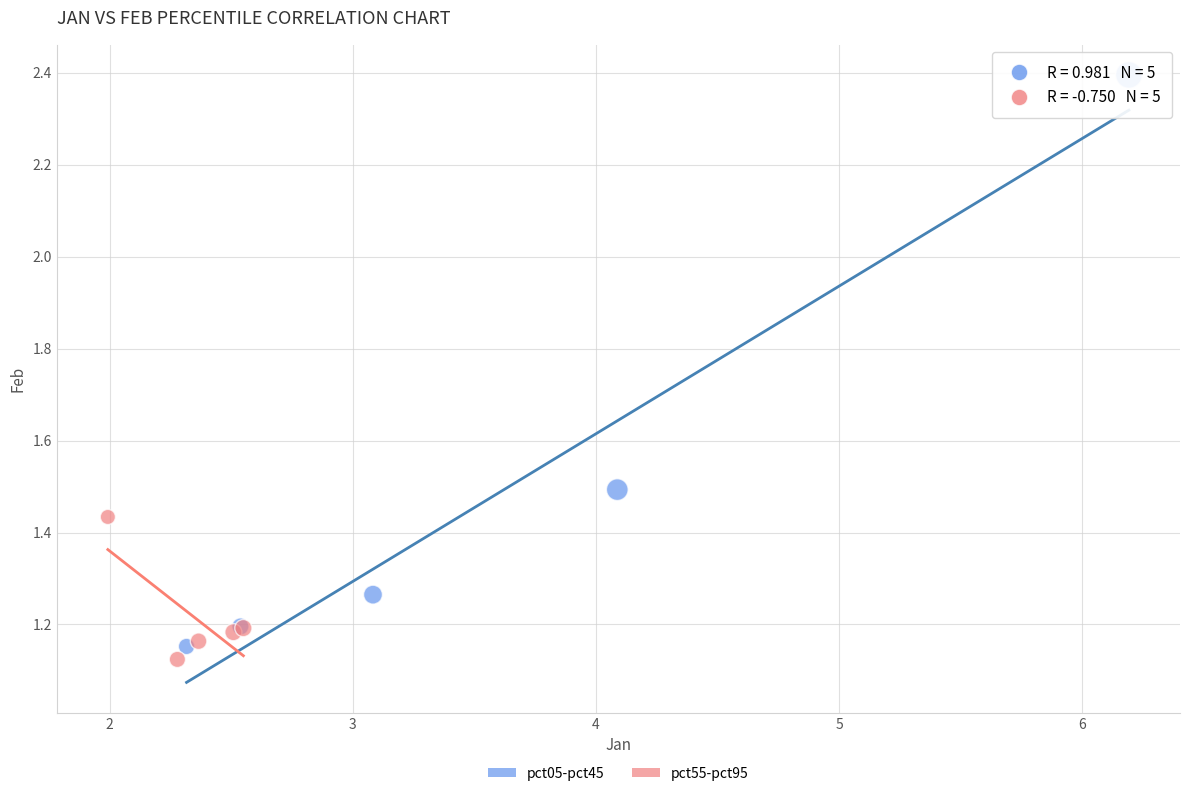

What are all the series names shown in the legend?

pct05-pct45, pct55-pct95